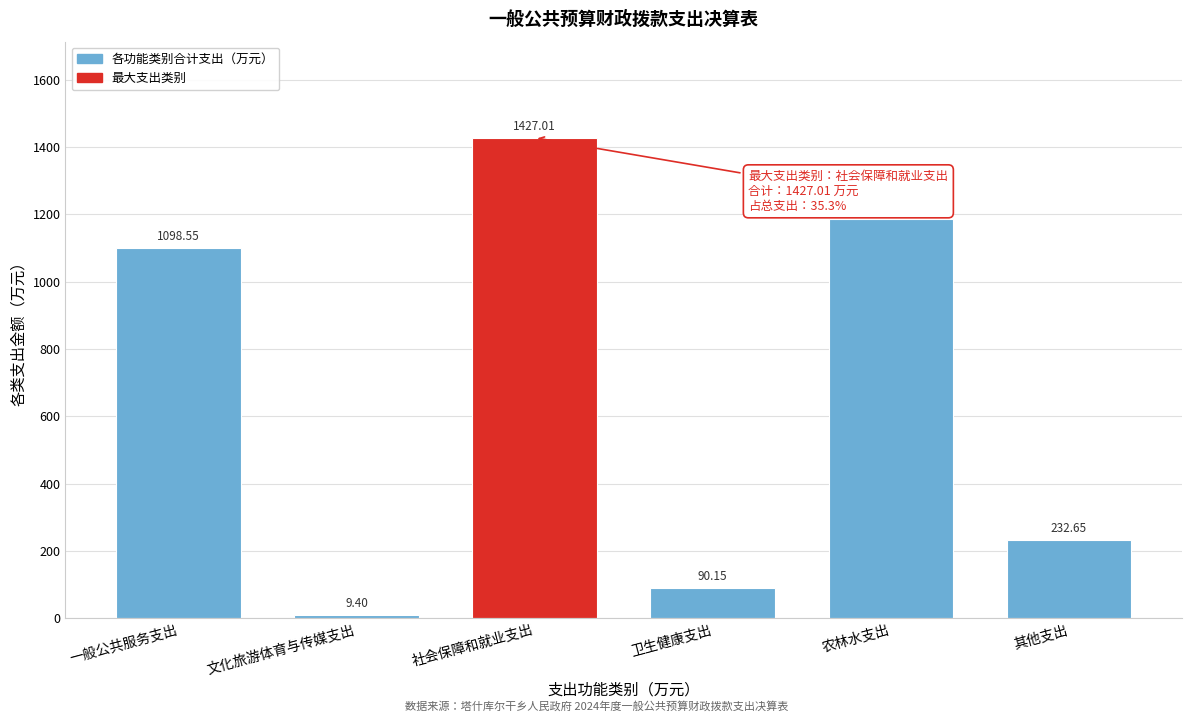

What is the label of the 1st bar from the left?

一般公共服务支出